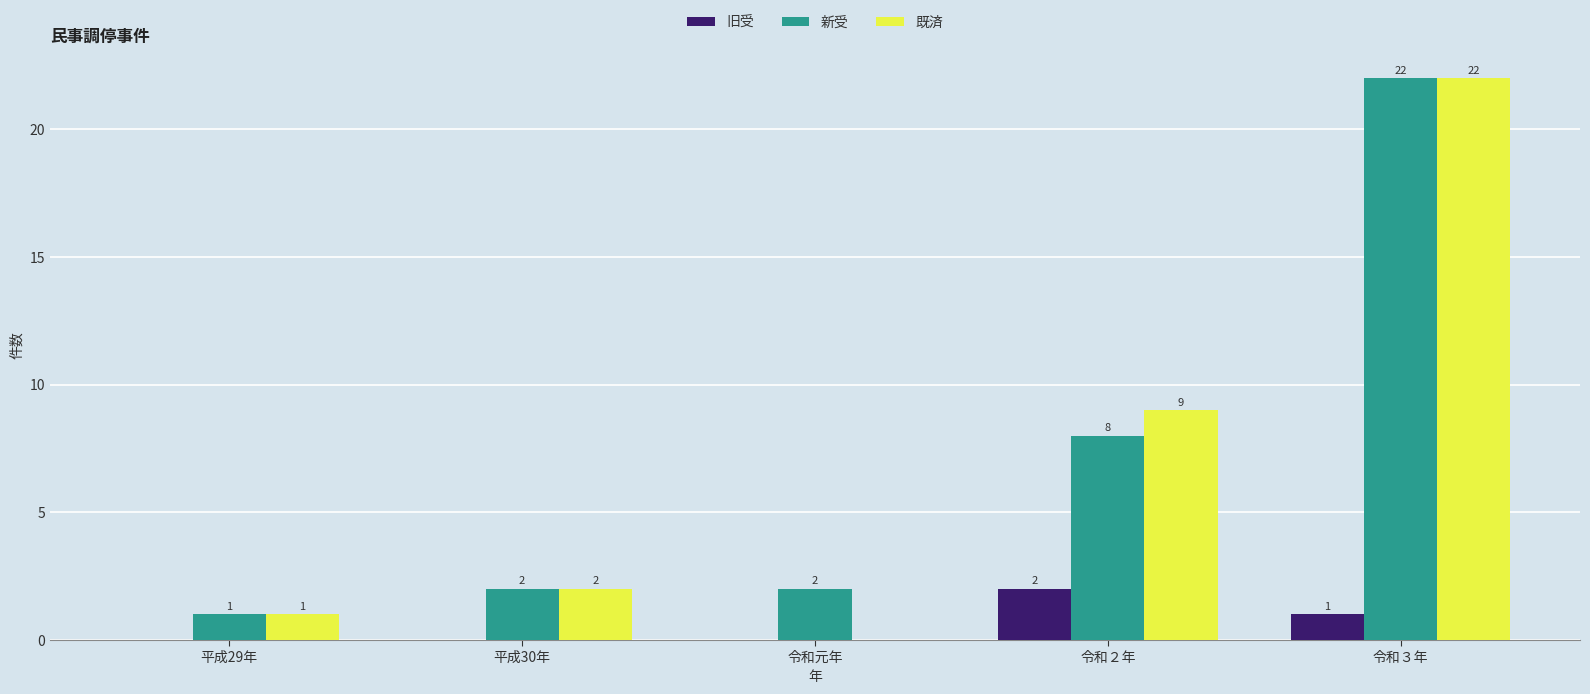

At which label does 旧受 reach its peak?

令和２年